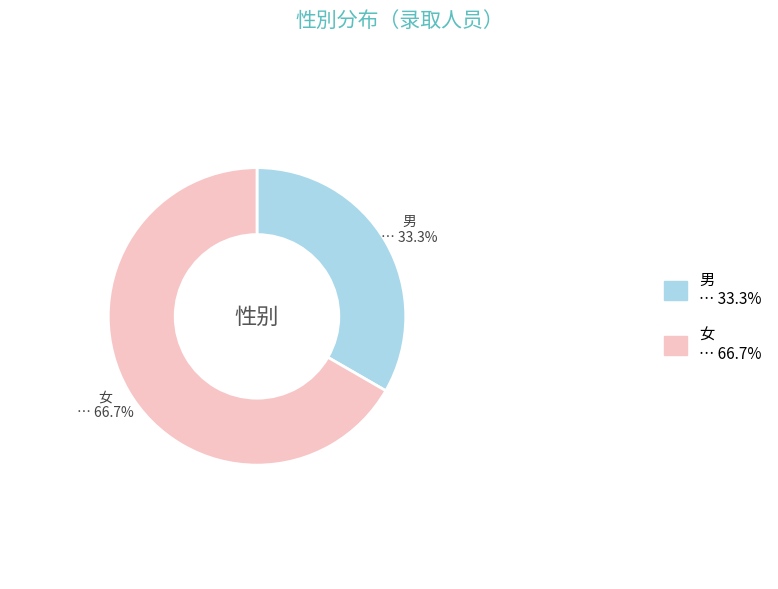

What is the total percentage of 男 and 女?

100.0%